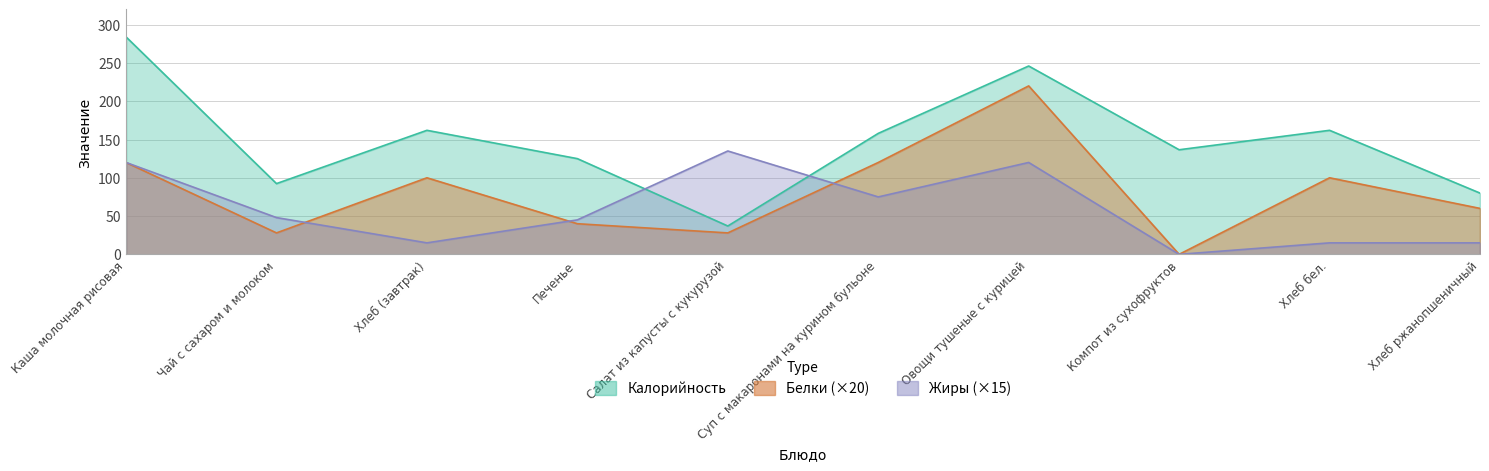

Reading right to left, what are all the values shown in this chart?

Калорийность: 80.0	162.0	136.6	246.0	158.0	37.0	125.0	162.0	92.4	284.0
Белки: 60.0	100.0	0.0	220.0	120.0	28.0	40.0	100.0	28.0	120.0
Жиры: 15.0	15.0	0.0	120.0	75.0	135.0	45.0	15.0	48.0	120.0